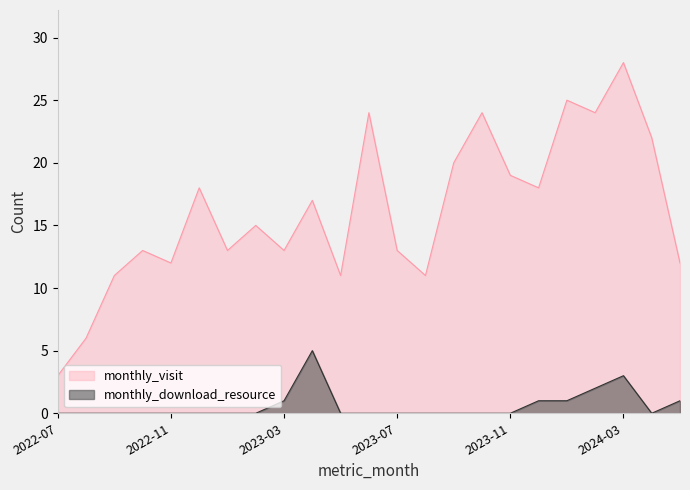

What is the label of the 3rd point from the right?

2024-03